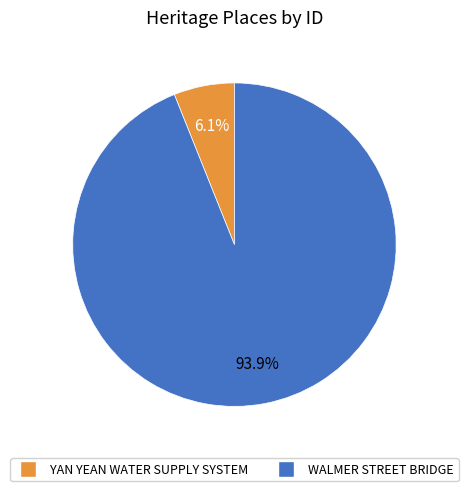

Count the number of slices in the pie.

2